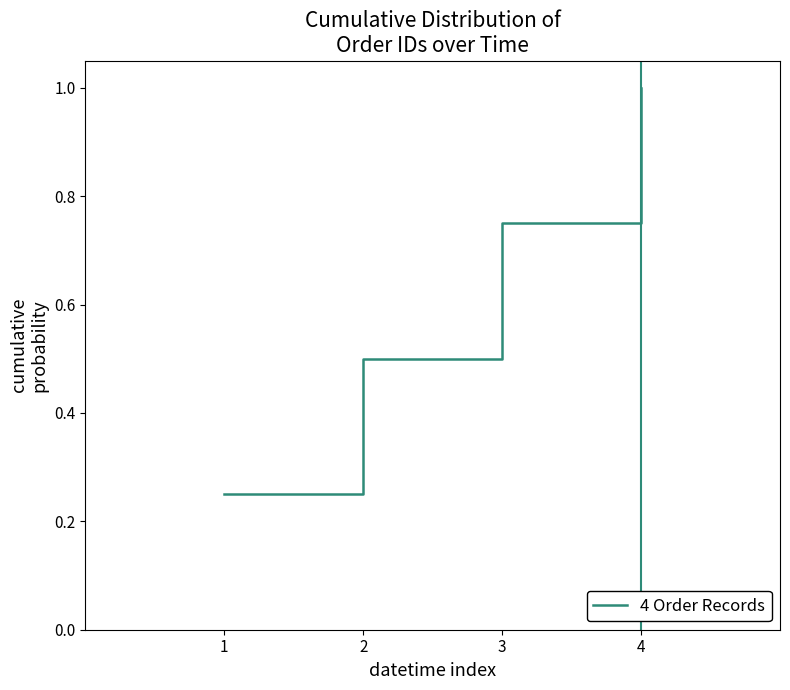

What is the maximum value shown in the chart?

1.0